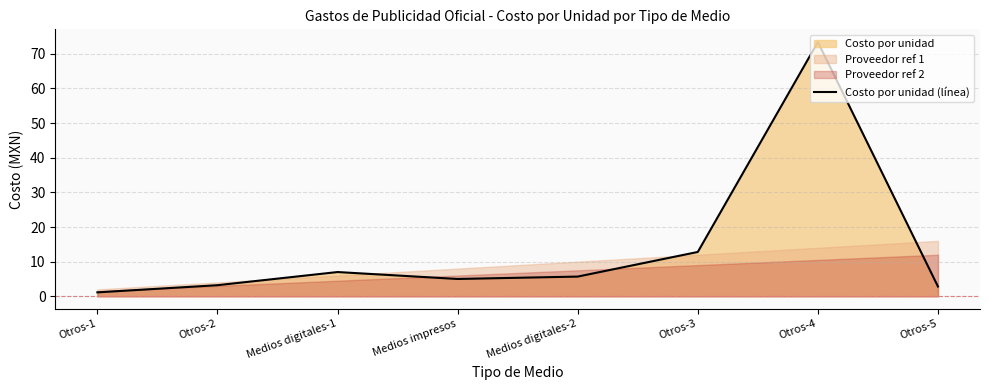

What is the change in value from Medios impresos to Medios digitales-2?

+0.7